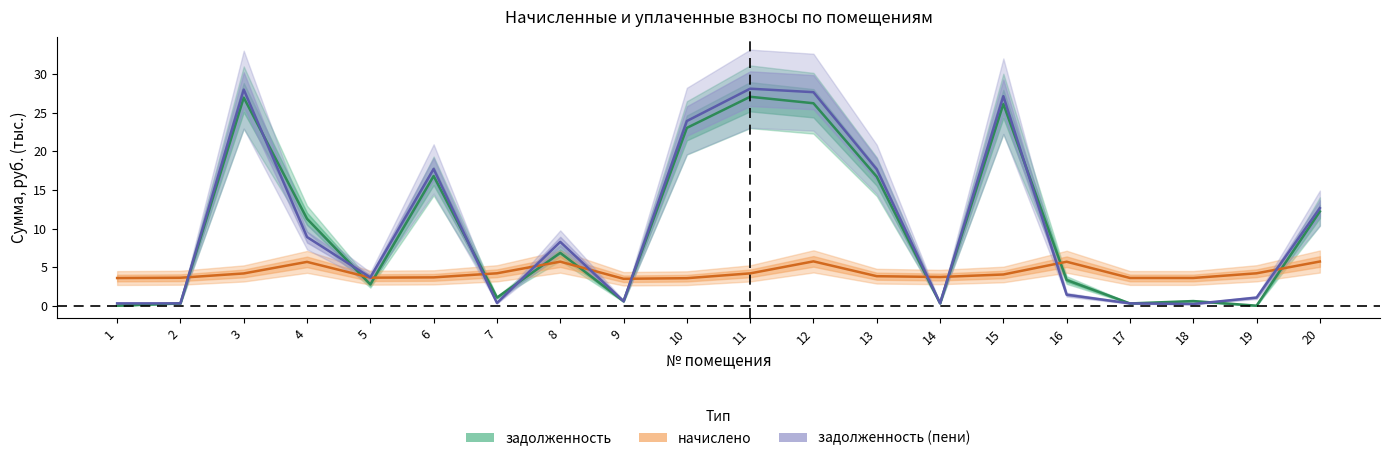

Where is the first local minimum for задолженность?

5